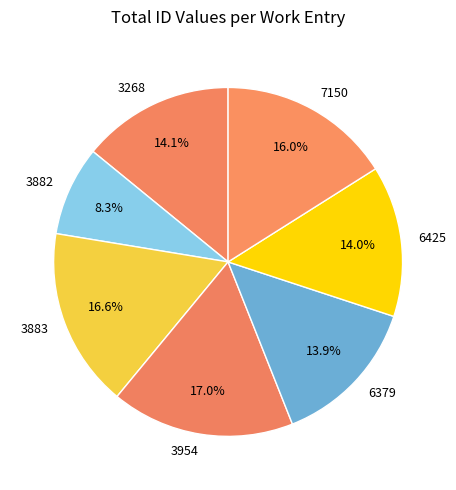

What is the smallest slice in the pie chart?

3882